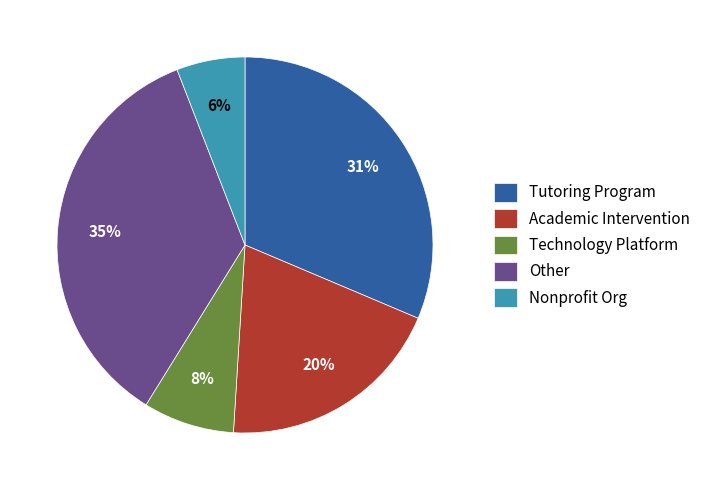

To the nearest percent, what is the average slice percentage?

20%